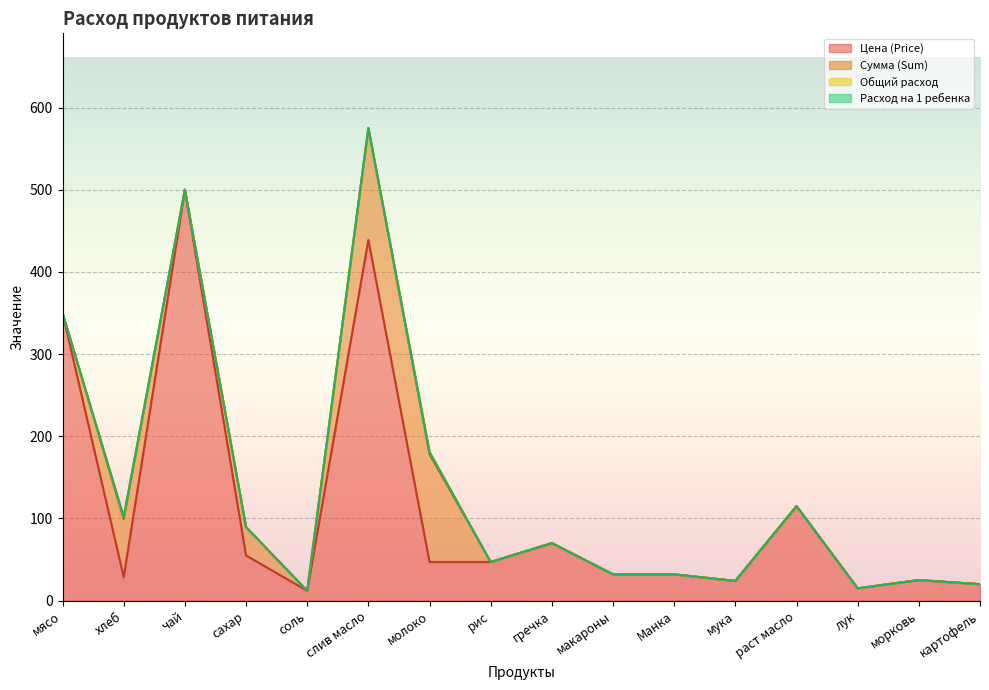

What is the highest value of the Сумма (Sum) series?

136.1